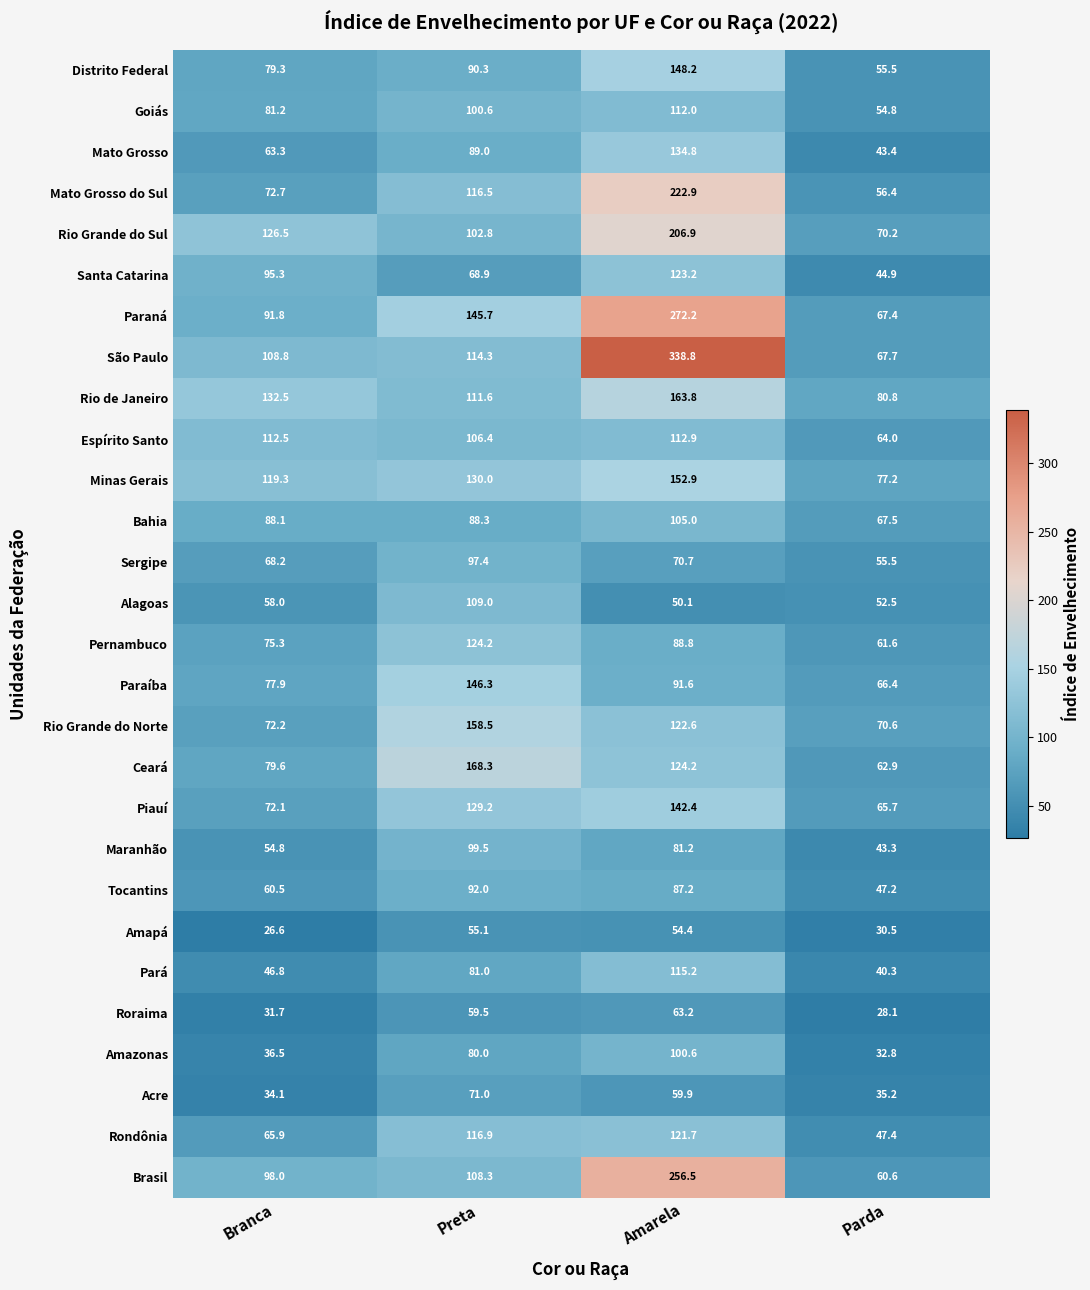

What is the sum of all Espírito Santo values?

395.8